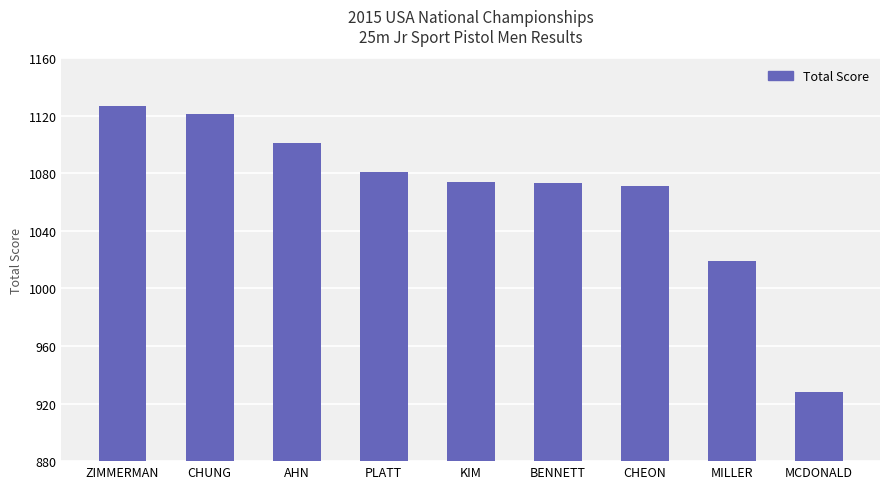

Does the chart contain any negative values?

No